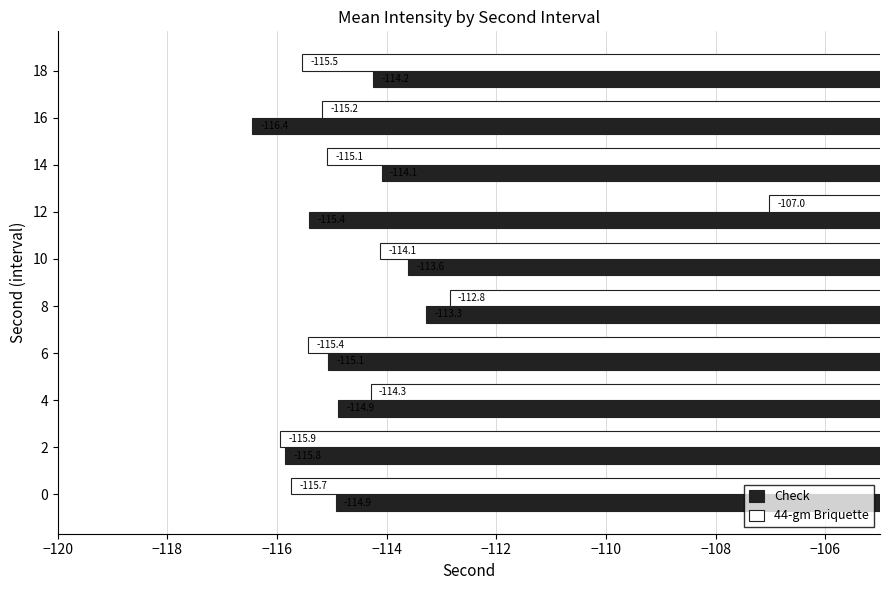

Is the value of Check at 4 greater than the value of 44-gm Briquette at 16?

Yes